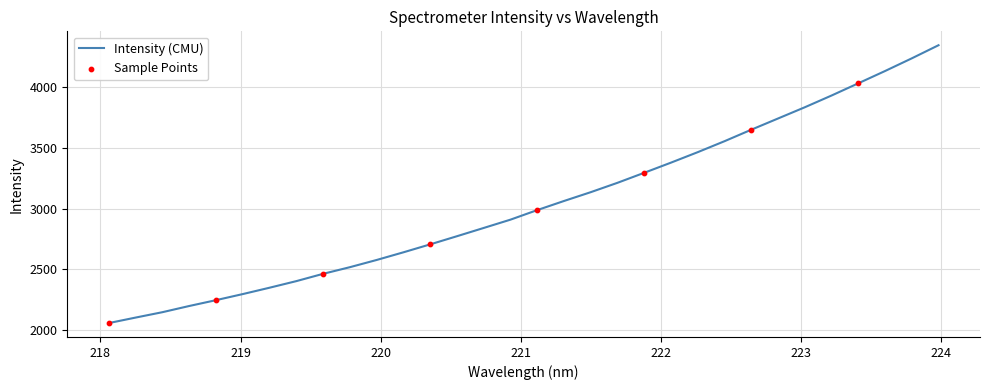

What is the minimum value shown in the chart?

2056.2